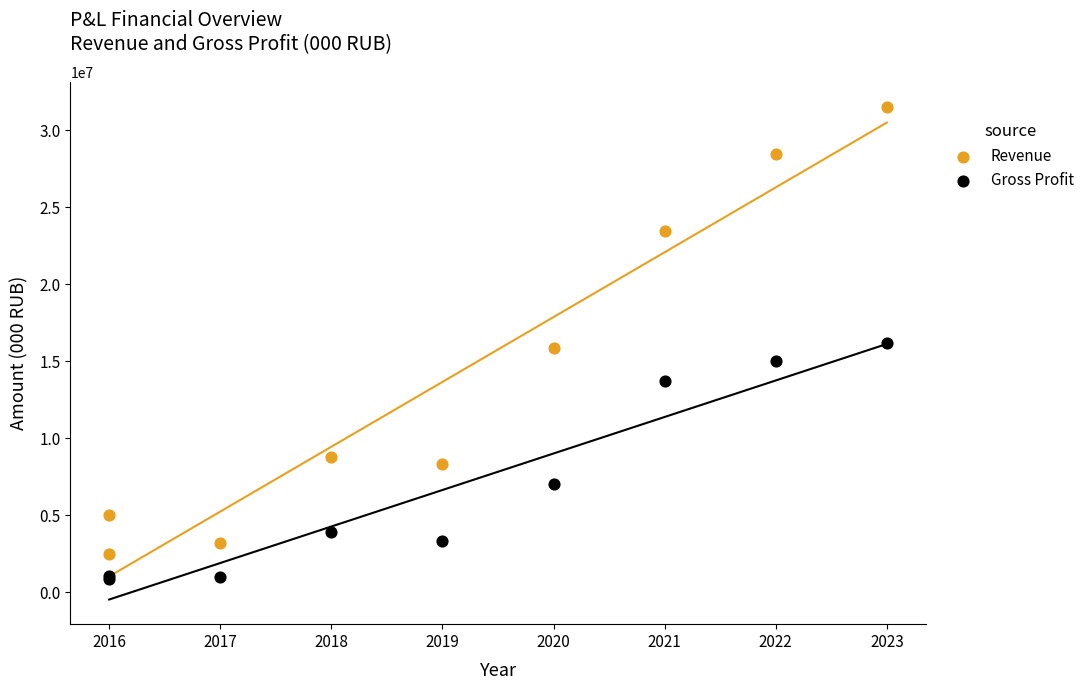

Which series has the largest Y range (max minus min)?

Revenue